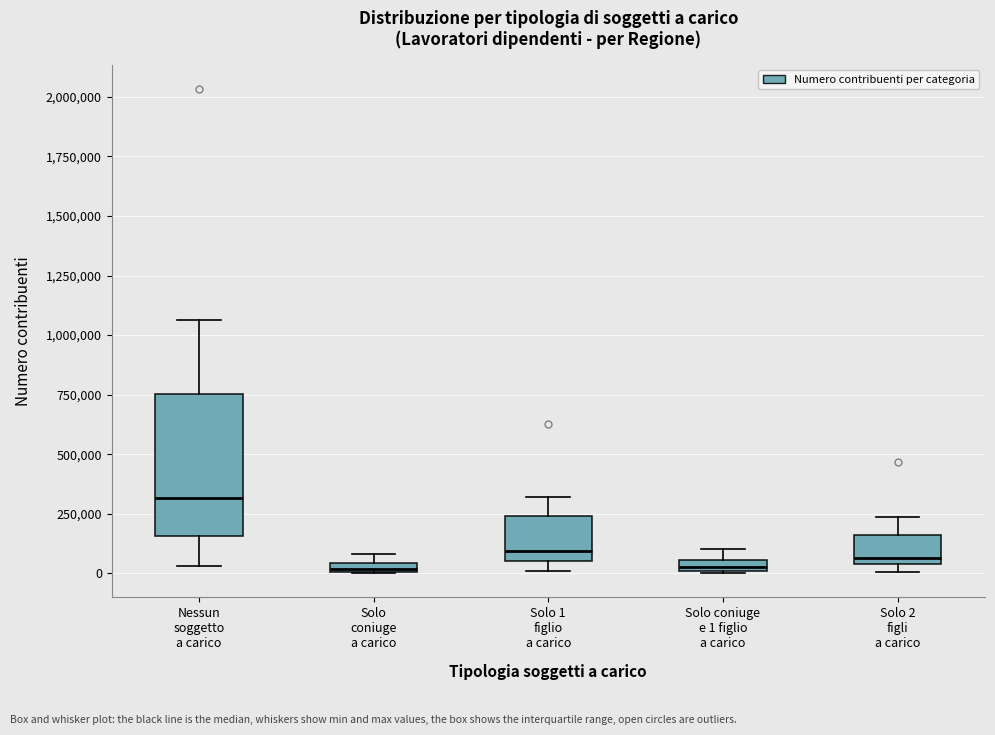

Comparing the boxes themselves (not the whiskers), which one is the tallest?

Nessun soggetto a carico